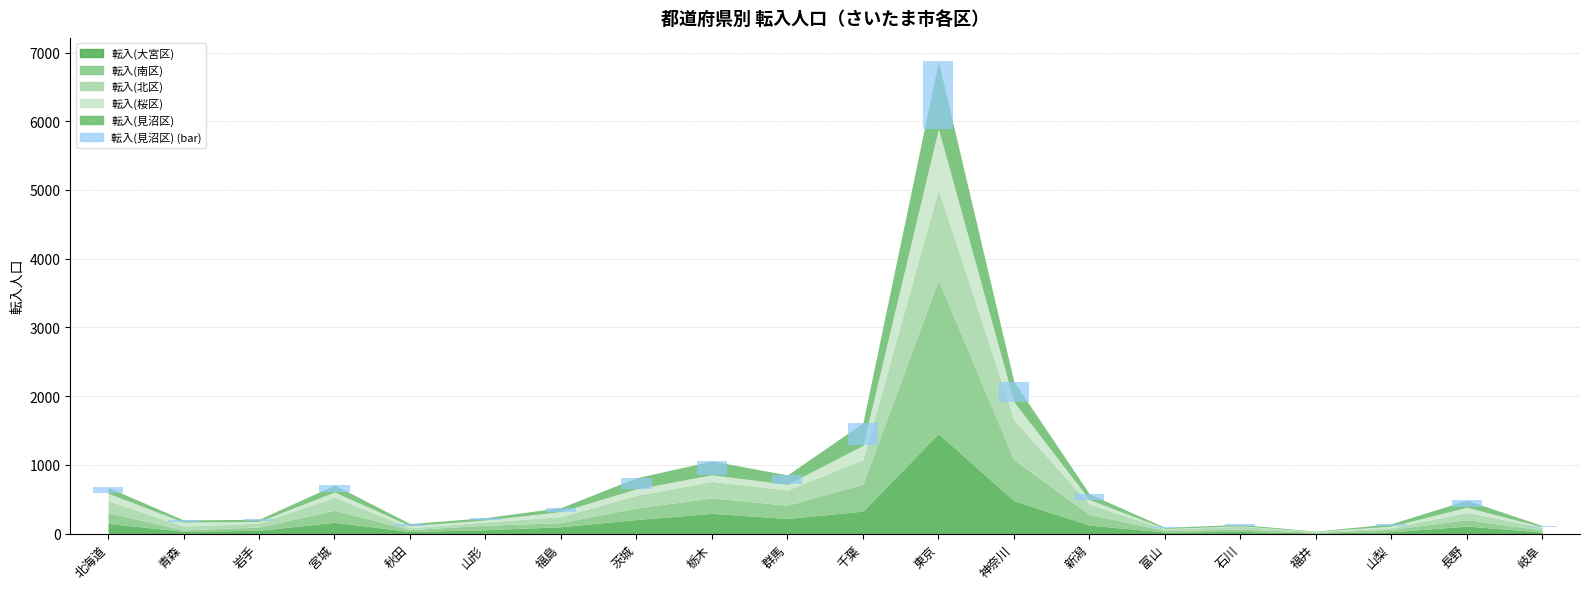

Between 山梨 and 千葉, which is larger?

千葉